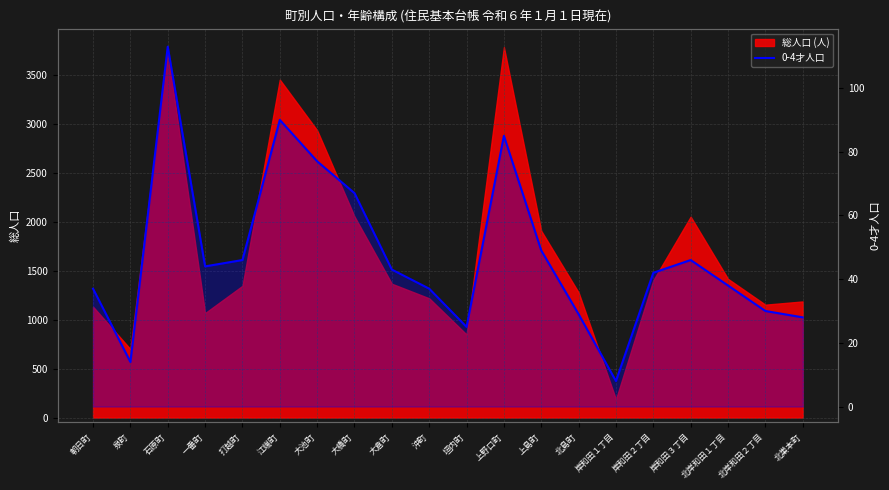

Which category has the highest value across all series?

石原町